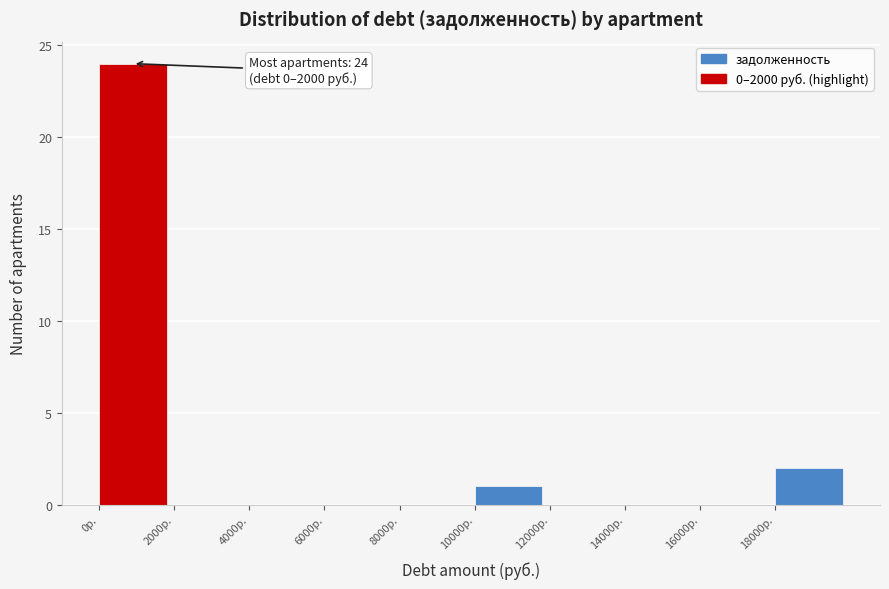

Which range on the x-axis has the tallest bar?

0 to 2000